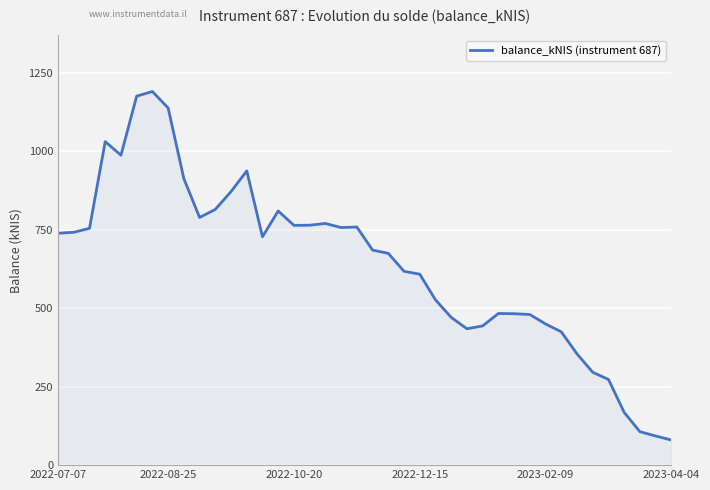

What is the maximum value shown in the chart?

1190.8